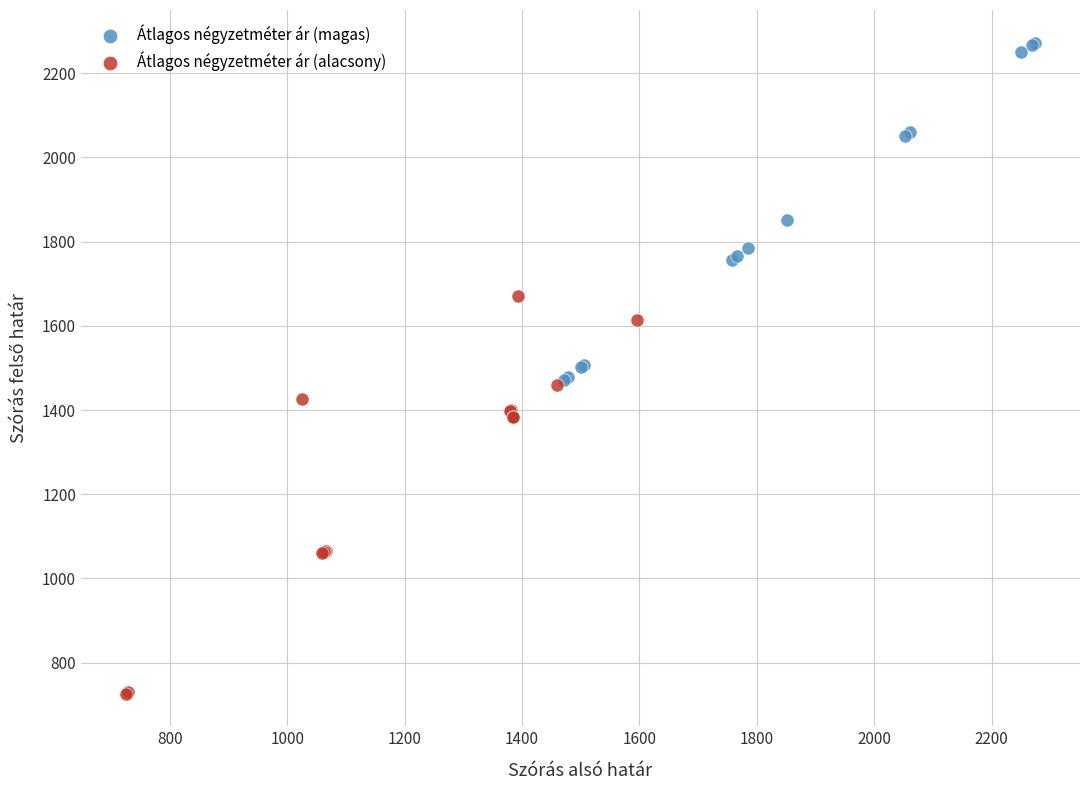

Which series reaches the maximum Y coordinate?

Átlagos négyzetméter ár (magas)